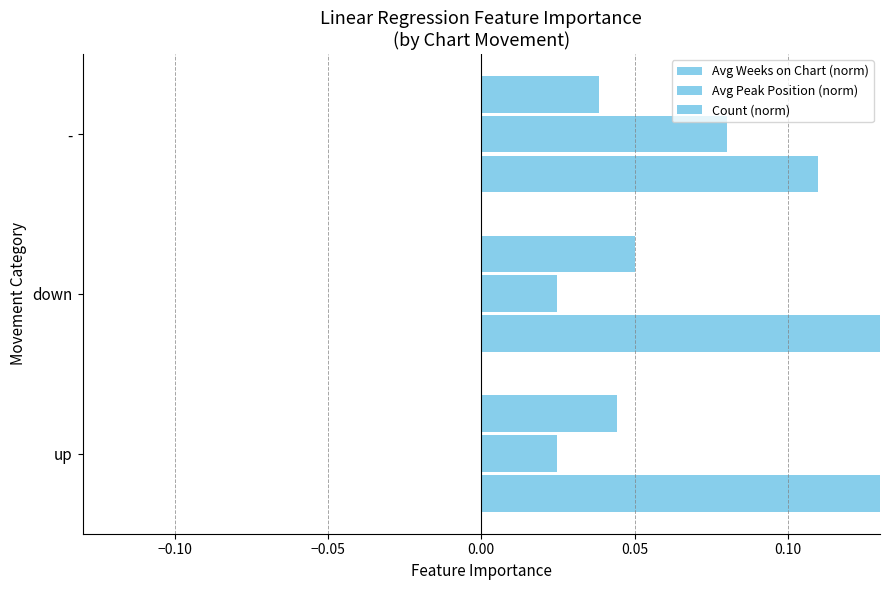

How many groups of bars are there?

3